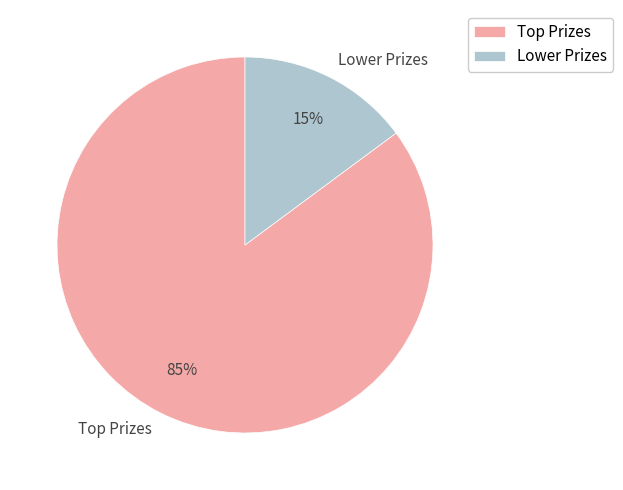

Is it true that Lower Prizes is 15% of the pie?

True